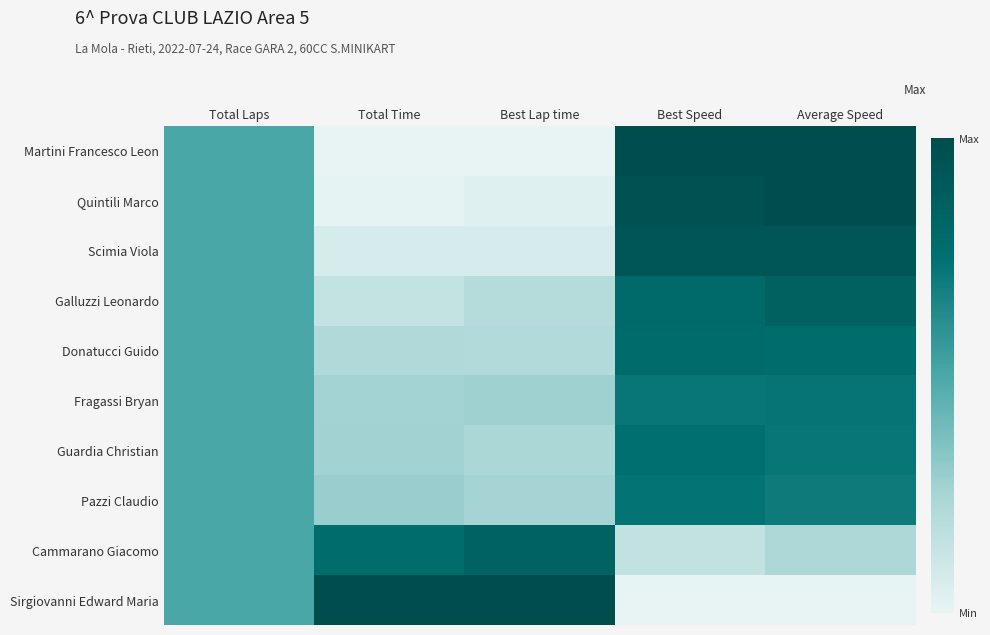

What is the total value across all series at Best Speed?

6.8